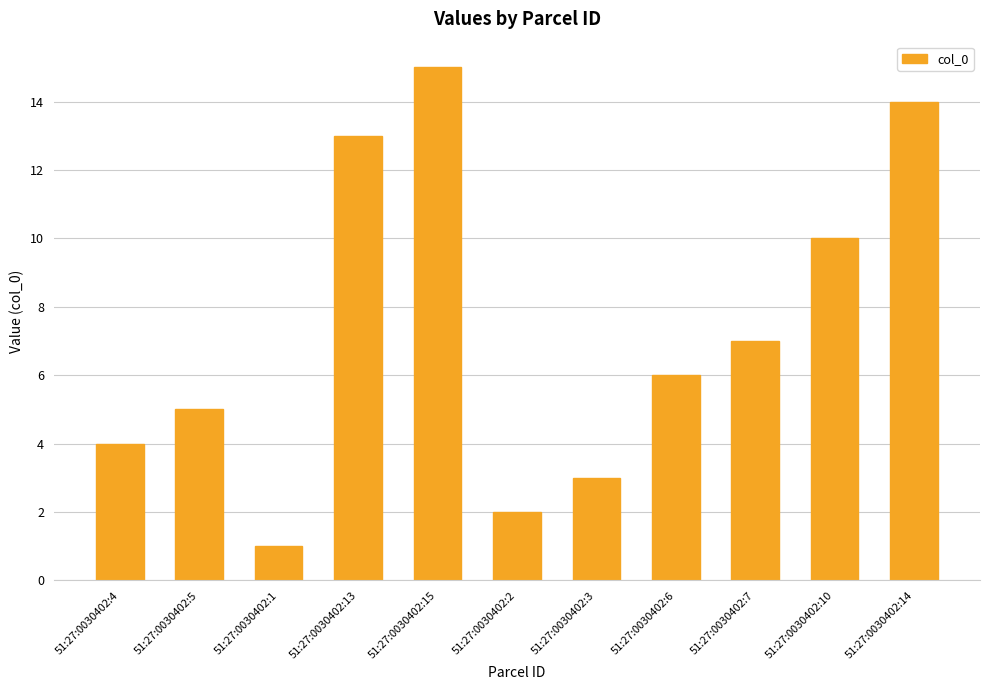

Count the number of data series in this chart.

1